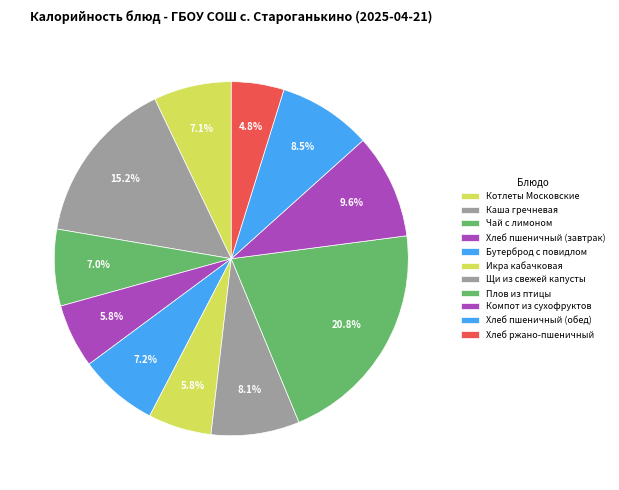

Count the number of slices in the pie.

11